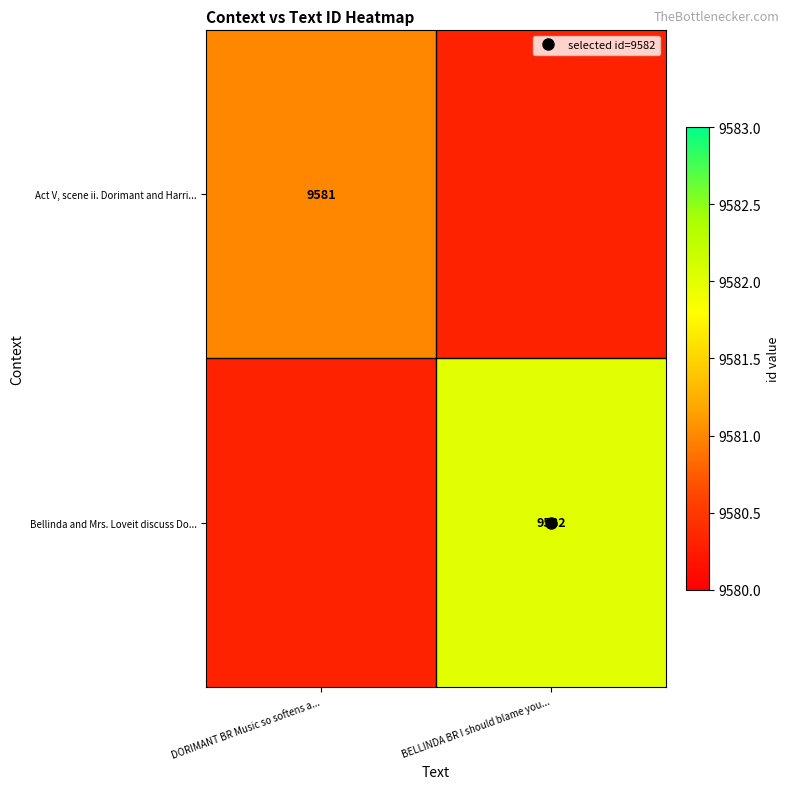

At which label is Act V, scene ii. Dorimant and Harri... closest to 9581?

DORIMANT BR Music so softens a...